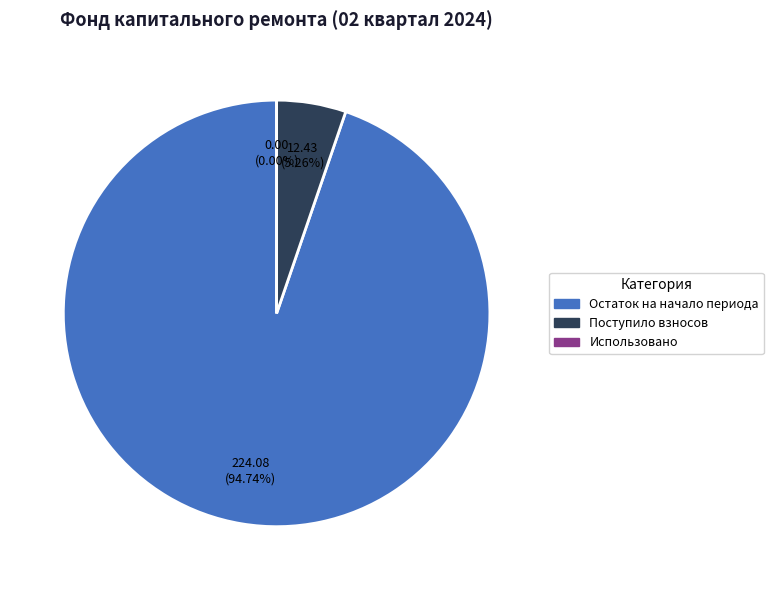

To the nearest percent, what is the combined percentage of Остаток на начало периода and Использовано?

95%